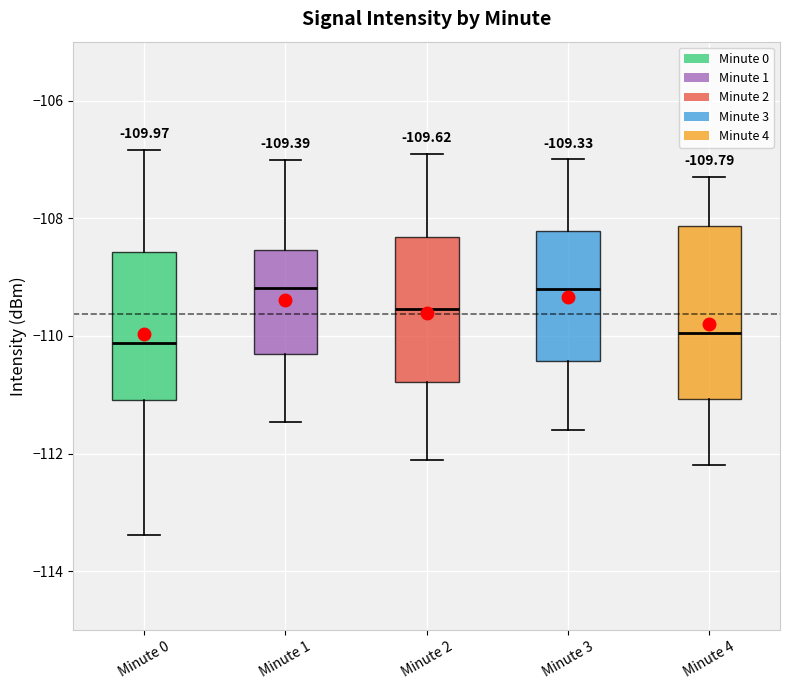

Which box is the tallest, from its lower edge to its upper edge?

Minute 4